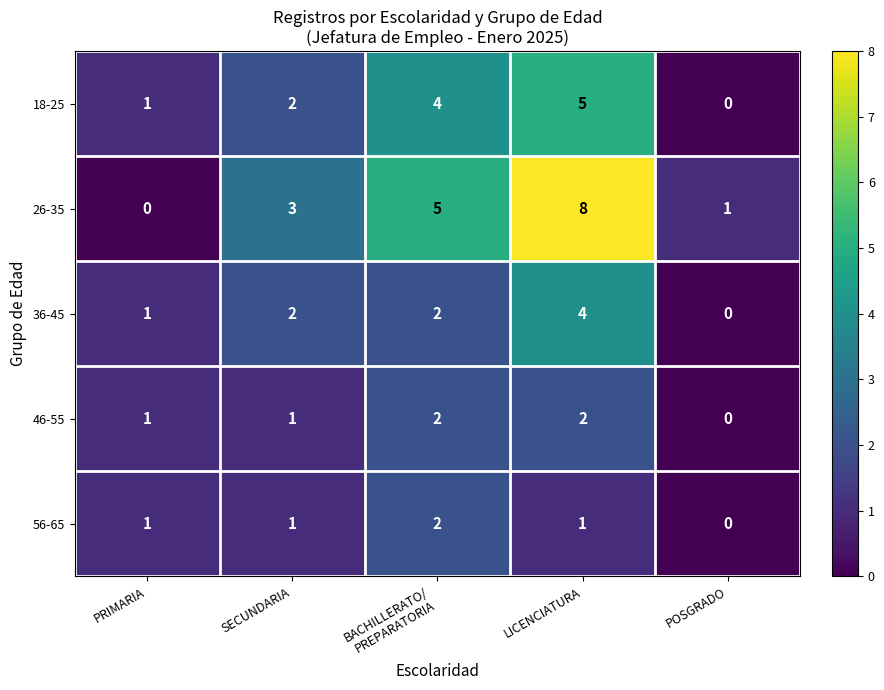

Reading left to right, list all the values displayed in this chart.

18-25: 1	2	4	5	0
26-35: 0	3	5	8	1
36-45: 1	2	2	4	0
46-55: 1	1	2	2	0
56-65: 1	1	2	1	0